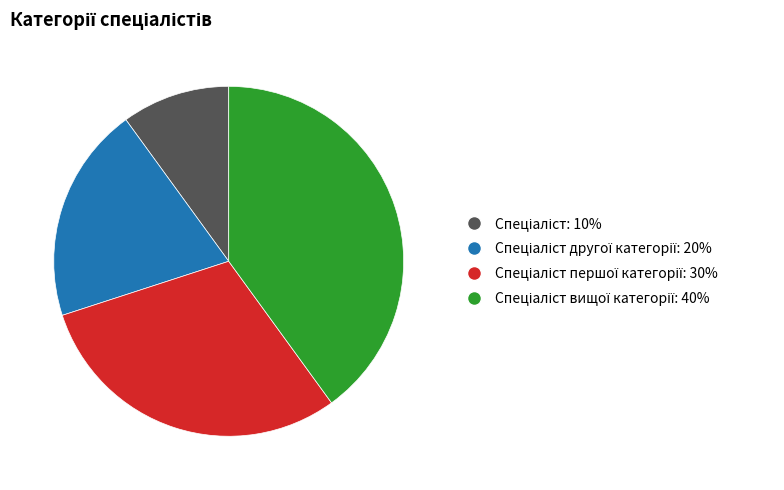

Does any single category account for the majority?

No